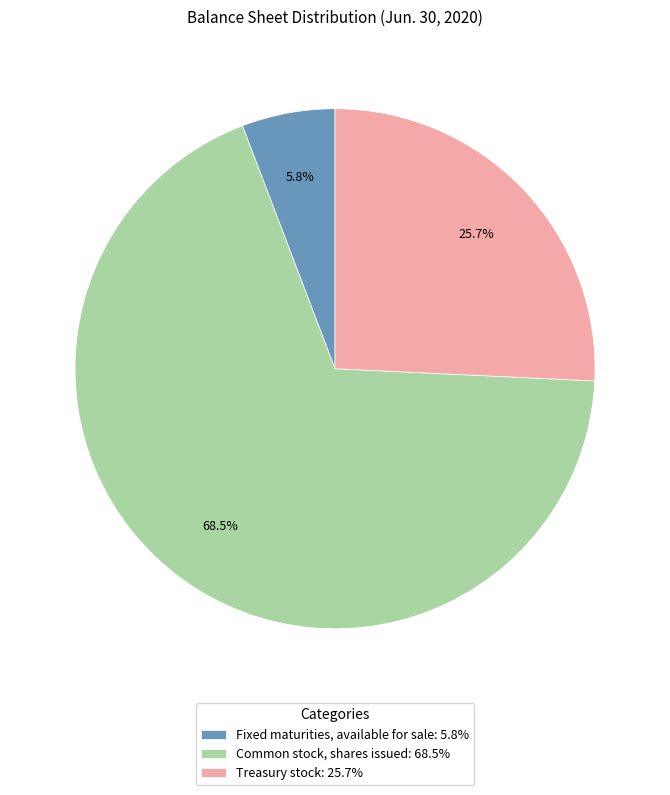

To the nearest percent, what is the combined percentage of Treasury stock and Fixed maturities, available for sale?

32%